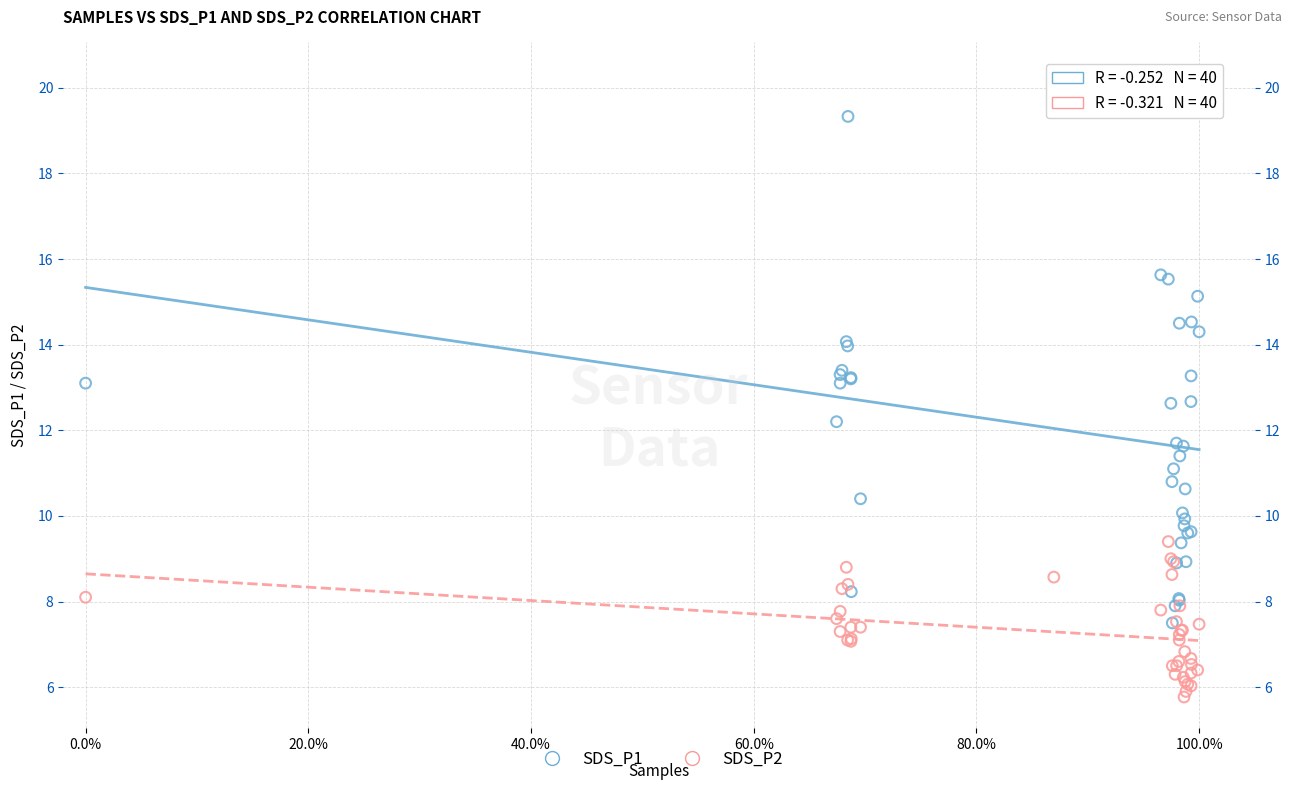

Which series contains the lowest Y value?

SDS_P2